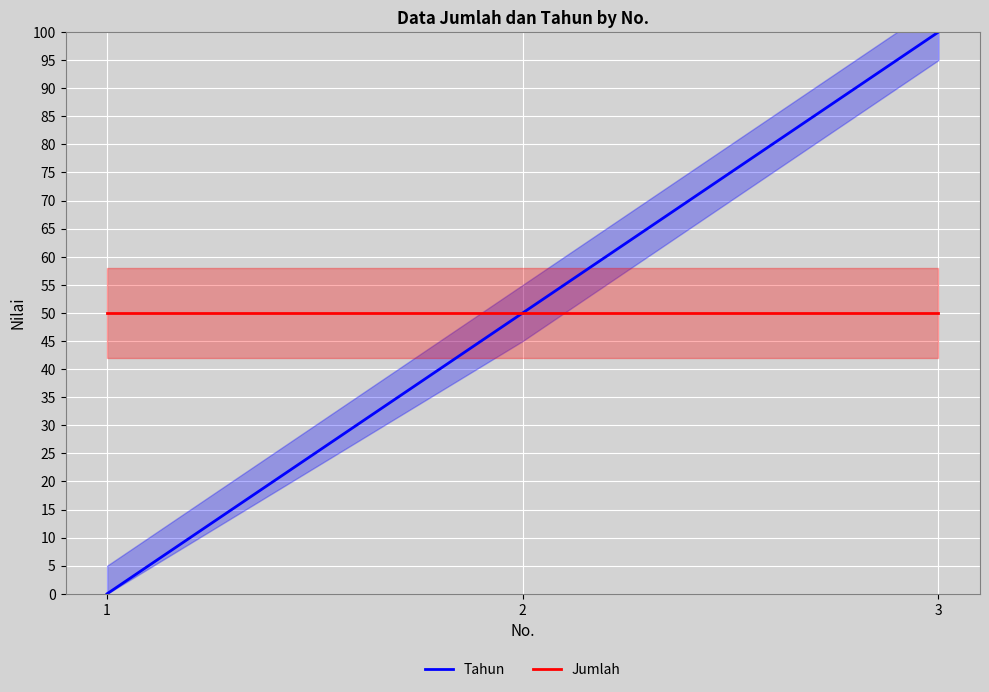

What value does the Tahun series have at 2?

50.0